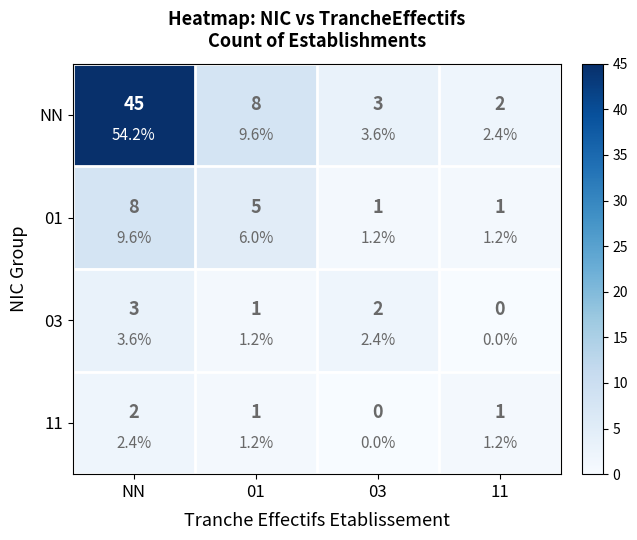

Rank the series at 01 from highest to lowest value.

NN, 01, 03, 11